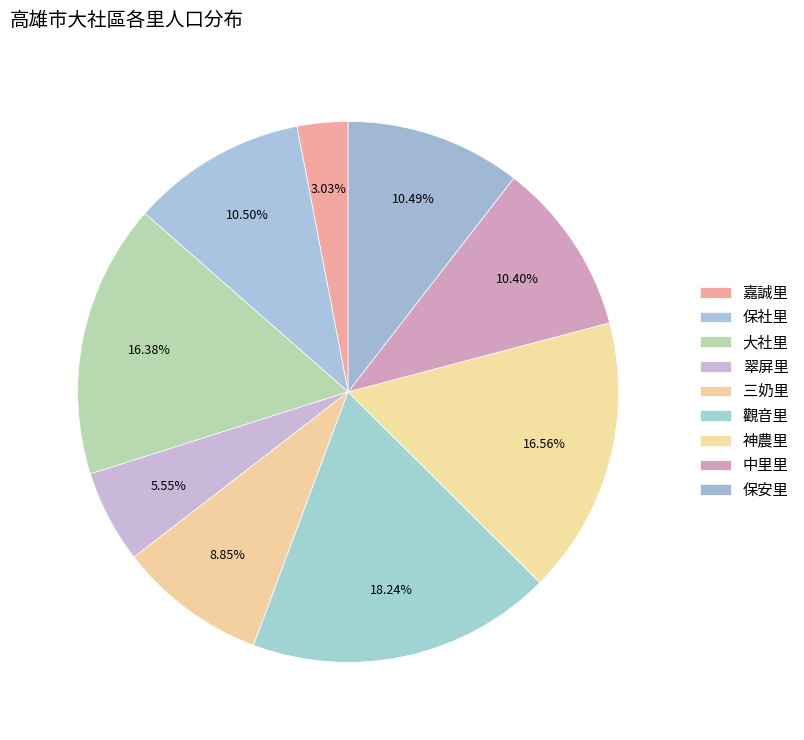

Rank the categories by value from lowest to highest.

嘉誠里, 翠屏里, 三奶里, 中里里, 保安里, 保社里, 大社里, 神農里, 觀音里